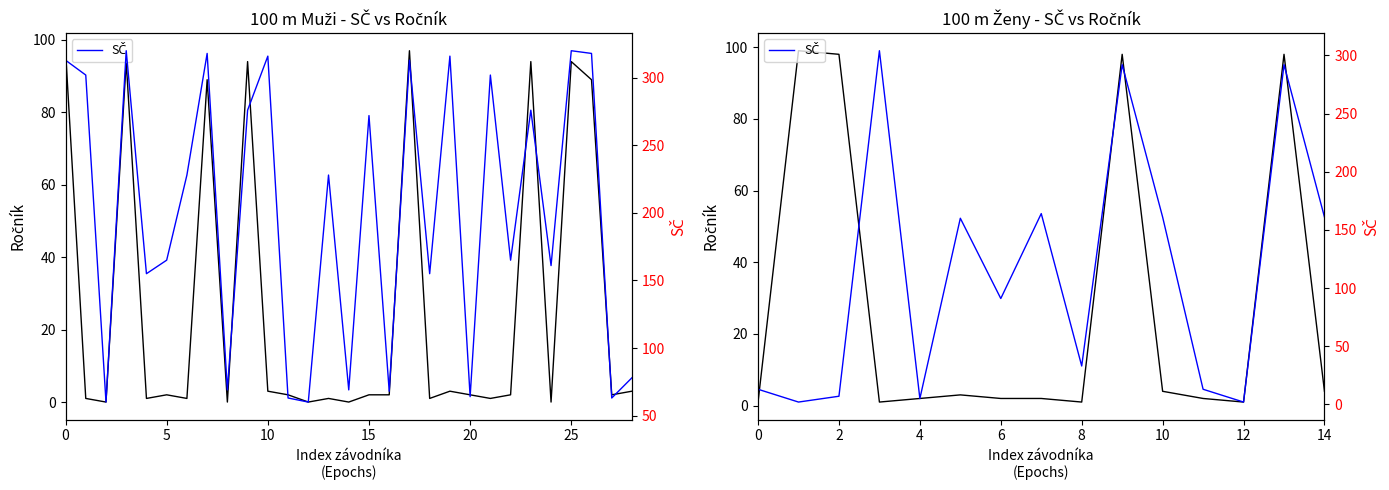

The SČ series shows 70 at 13. True or false?

False